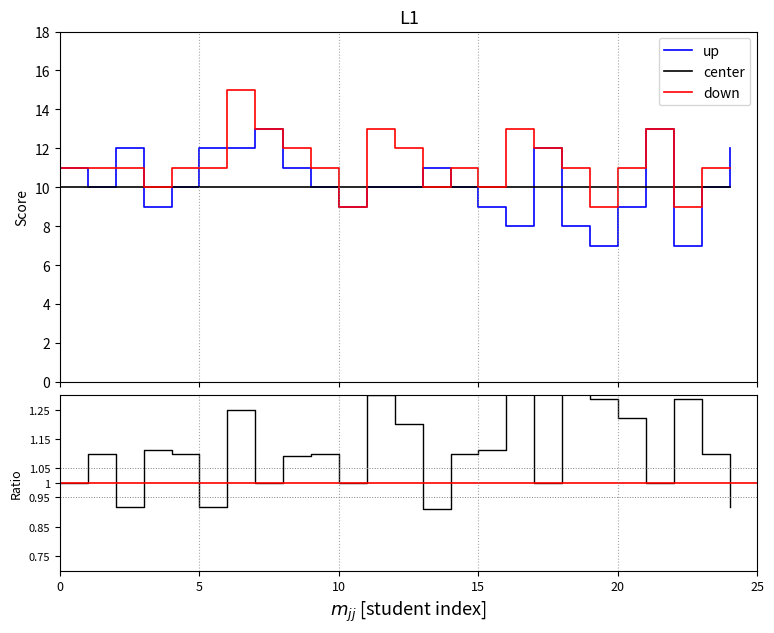

True or false: 四.1(15分) has more than 1 interior local peaks.

True